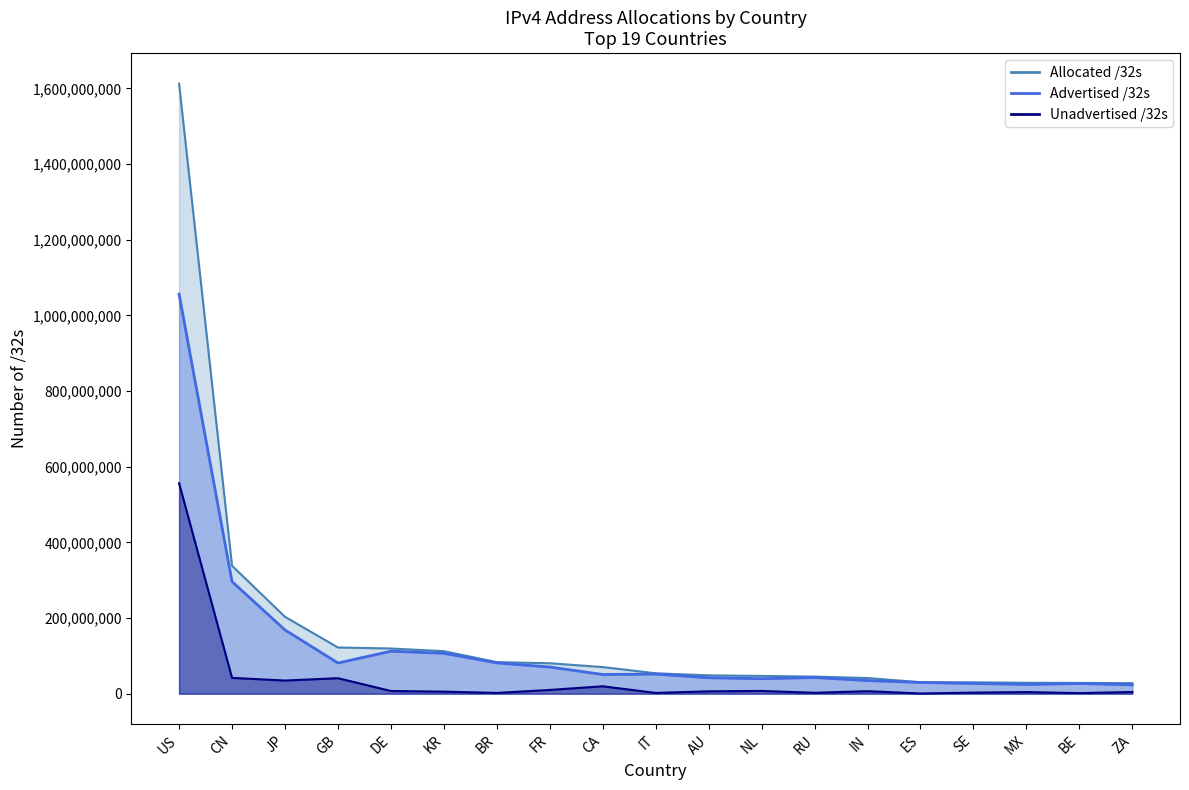

Does the chart display data point markers on the line(s)?

No